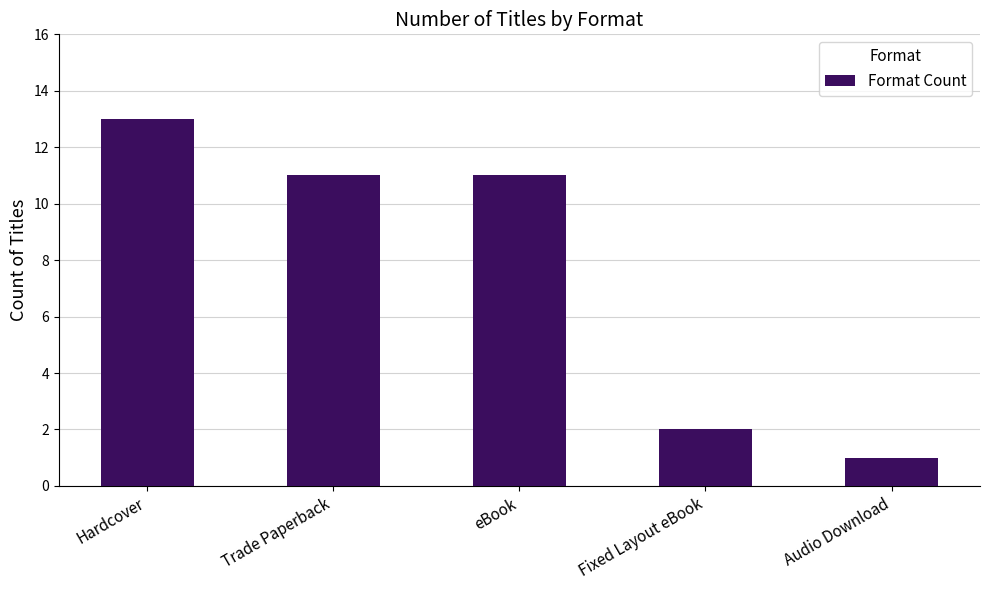

What is the difference between the second highest and second lowest values?

9